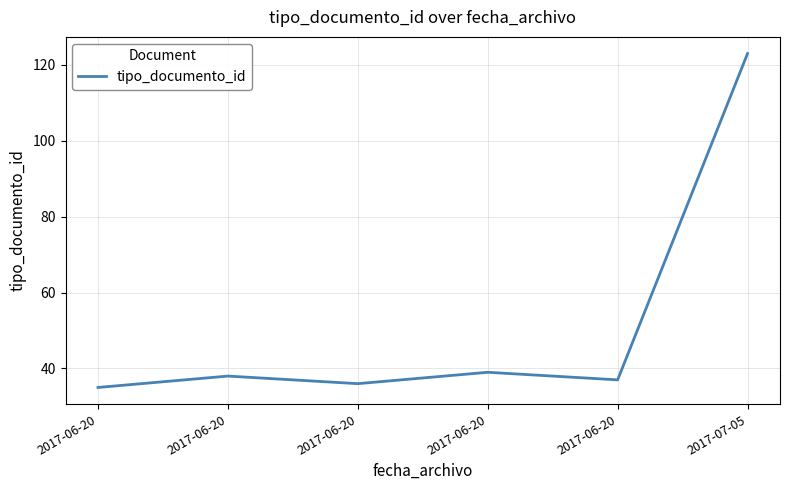

Between 2017-06-20 and 2017-06-20, which is larger?

2017-06-20